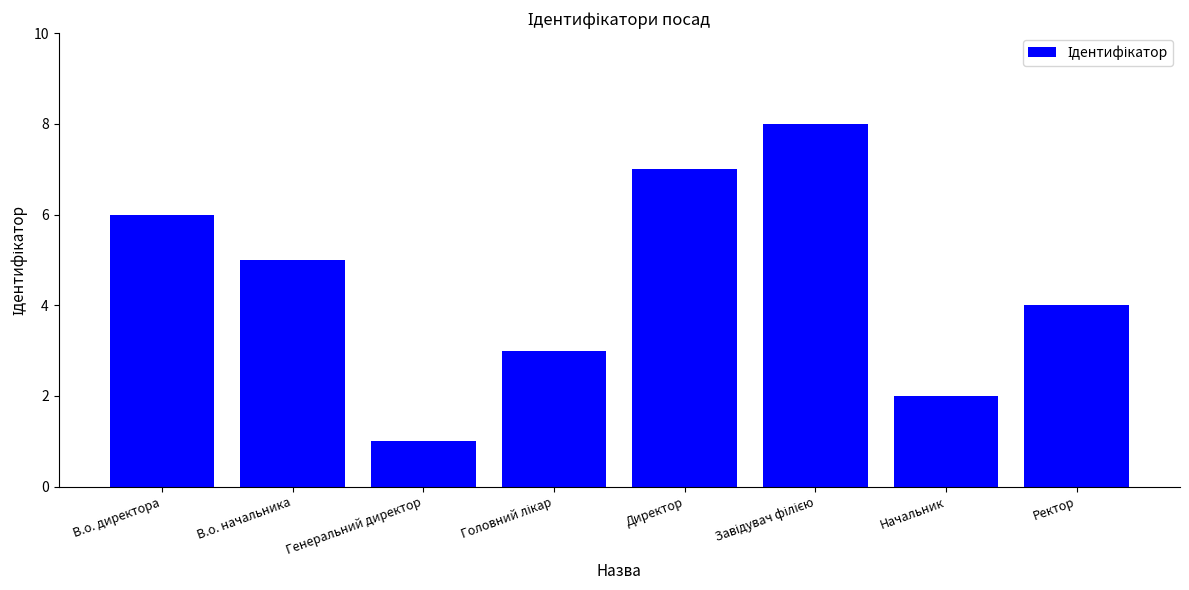

The chart shows a value of 3 at Ректор. True or false?

False